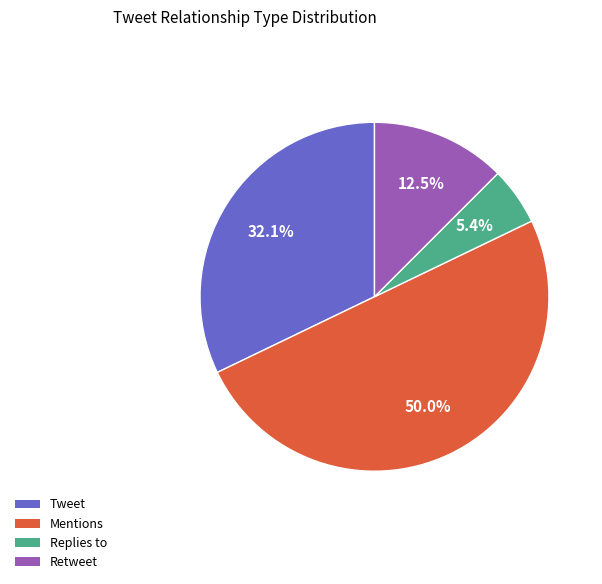

True or false: Retweet accounts for 26% of the total.

False